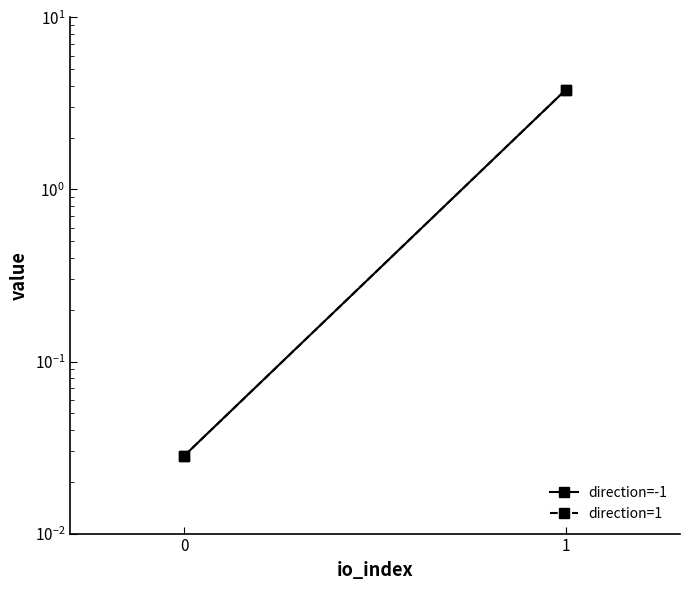

How many data points in direction=1 are above 3?

1